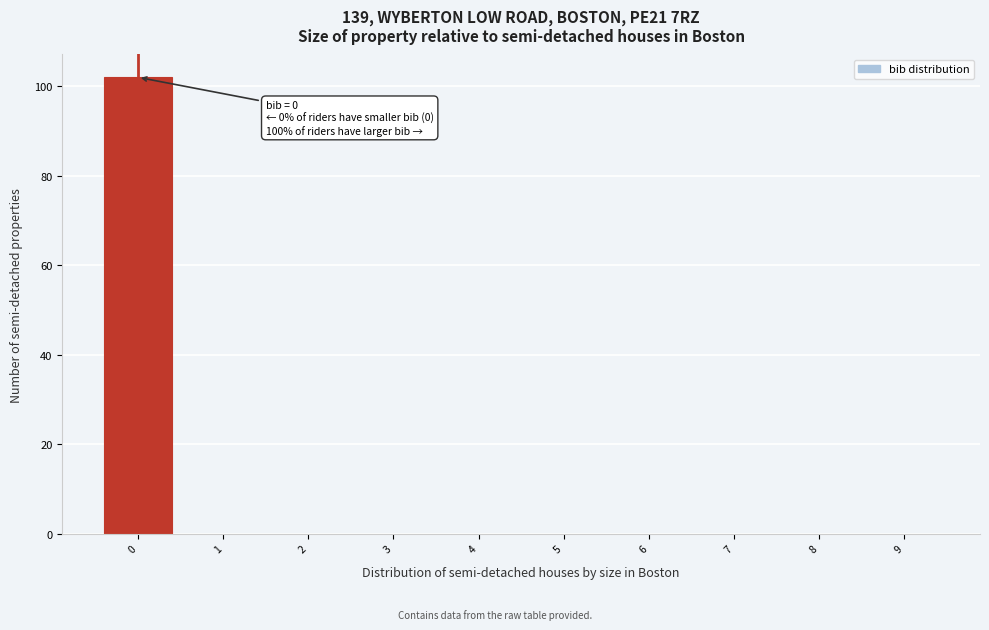

Which range on the x-axis has the tallest bar?

-0.5 to 0.5